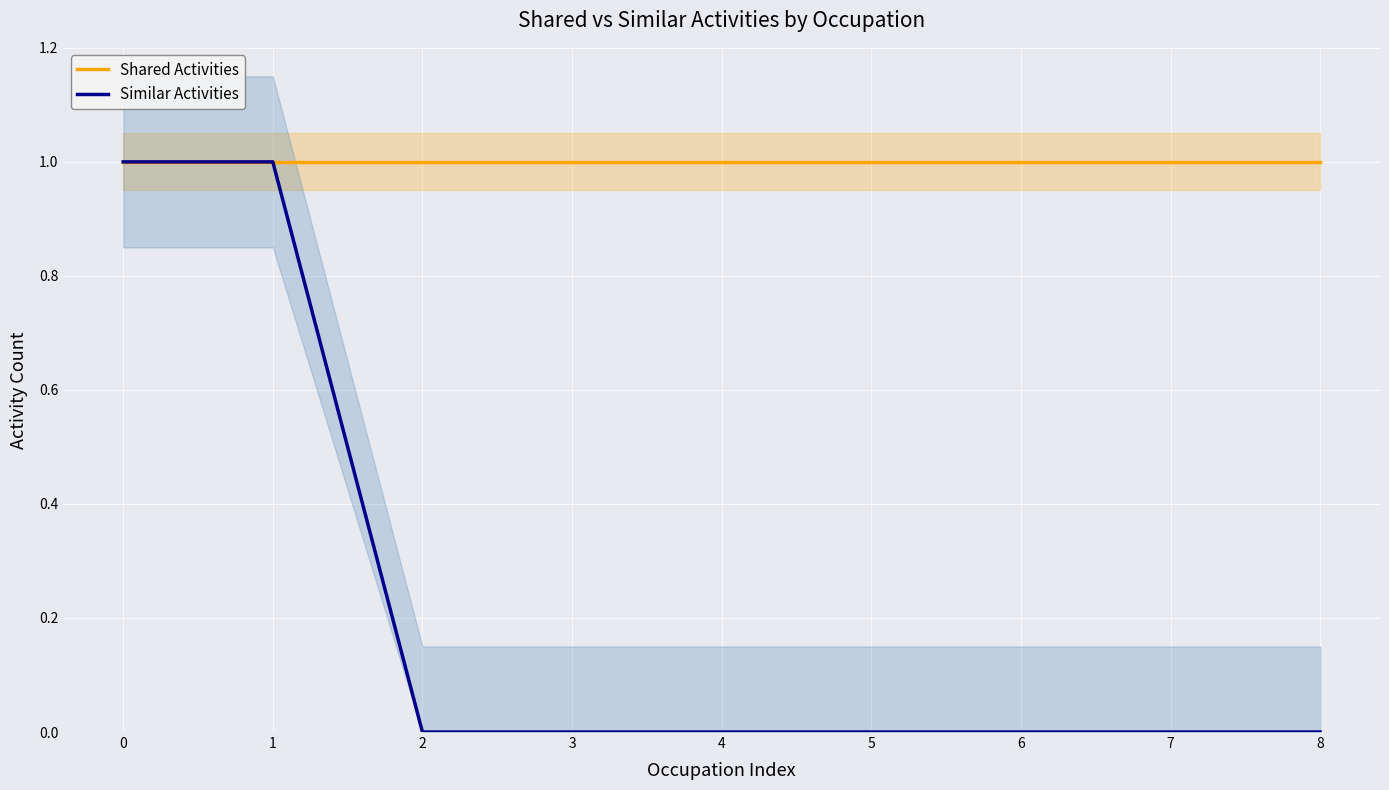

What are all the series names shown in the legend?

Shared Activities, Similar Activities